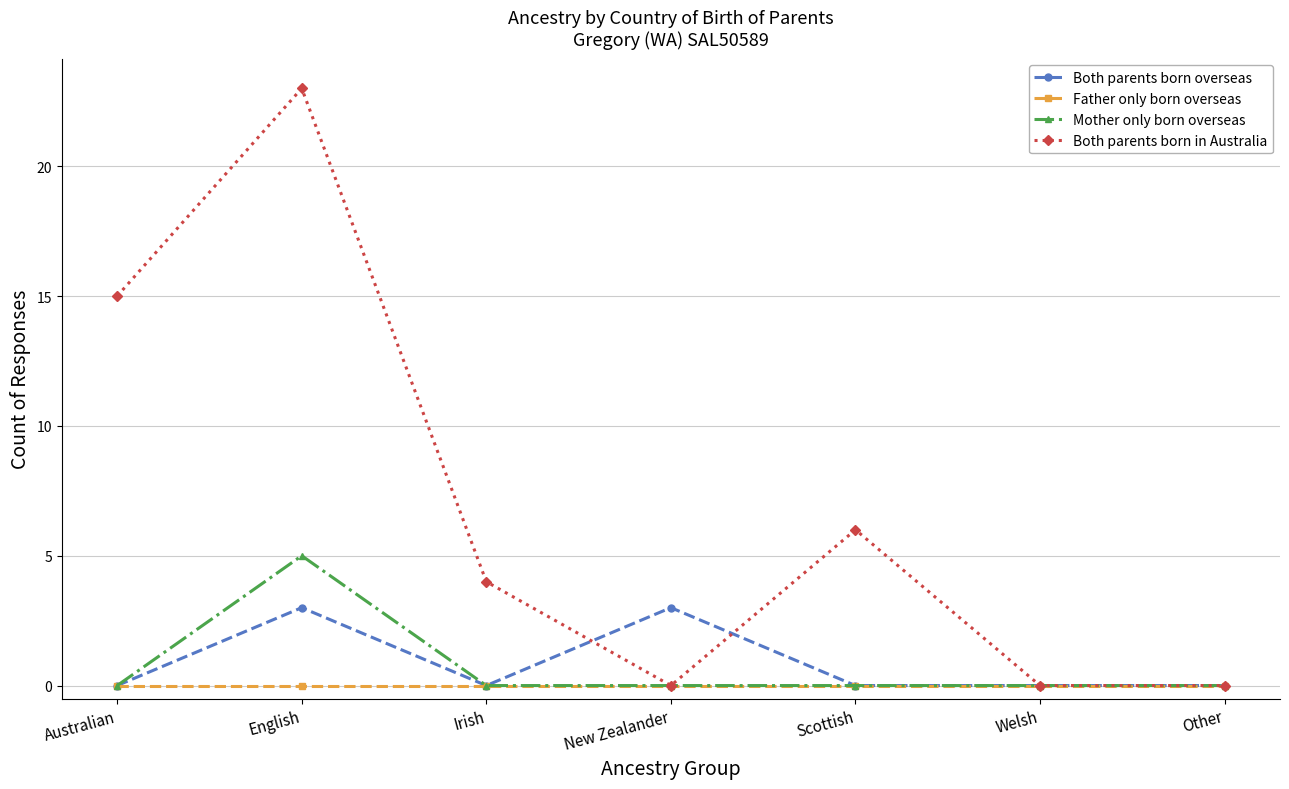

What is the label of the 1st point from the right?

Other